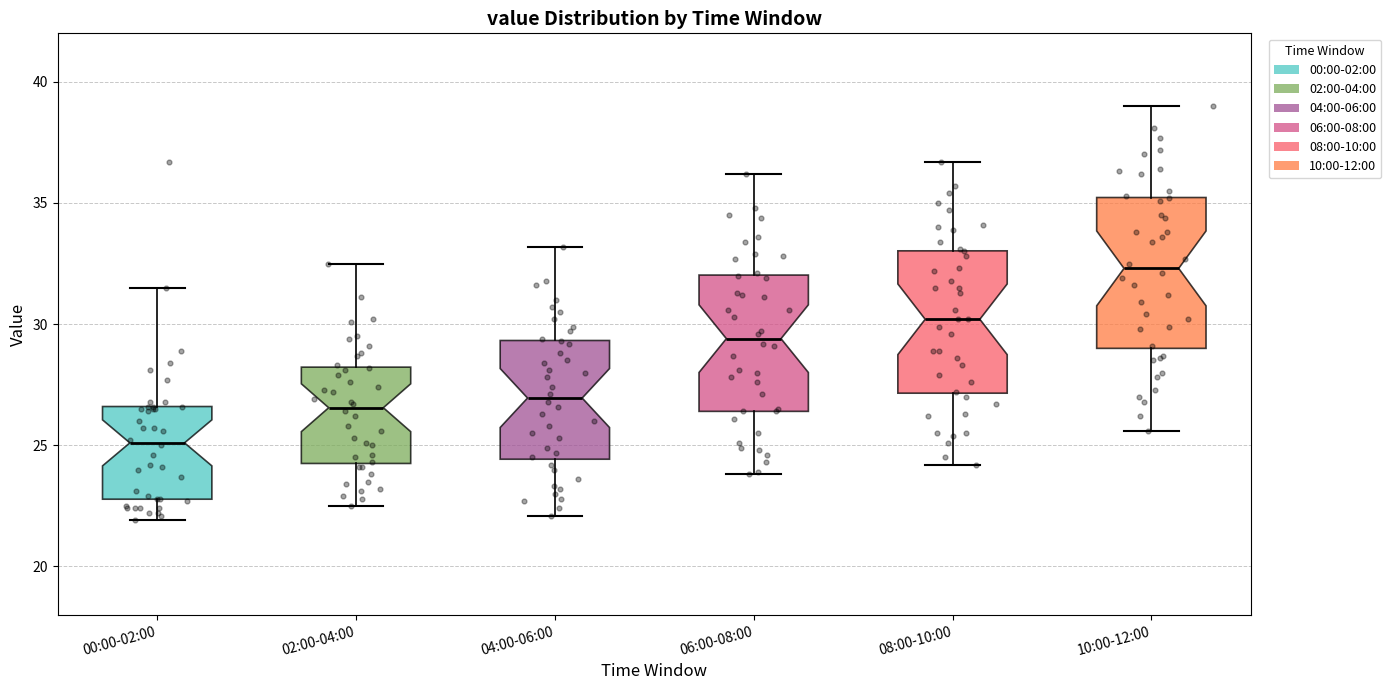

Reading left to right, read every box against the y-axis: the position of its median line, the range the box covers, and the ends of its whiskers. The values are not printed on the chart, so give them approximately, as read against the axis.

00:00-02:00: median 25.0, box 23.0 to 26.5, whiskers 22.0 to 31.5
02:00-04:00: median 26.5, box 24.5 to 28.0, whiskers 22.5 to 32.5
04:00-06:00: median 27.0, box 24.5 to 29.5, whiskers 22.0 to 33.0
06:00-08:00: median 29.5, box 26.5 to 32.0, whiskers 24.0 to 36.0
08:00-10:00: median 30.0, box 27.0 to 33.0, whiskers 24.0 to 36.5
10:00-12:00: median 32.5, box 29.0 to 35.0, whiskers 25.5 to 39.0